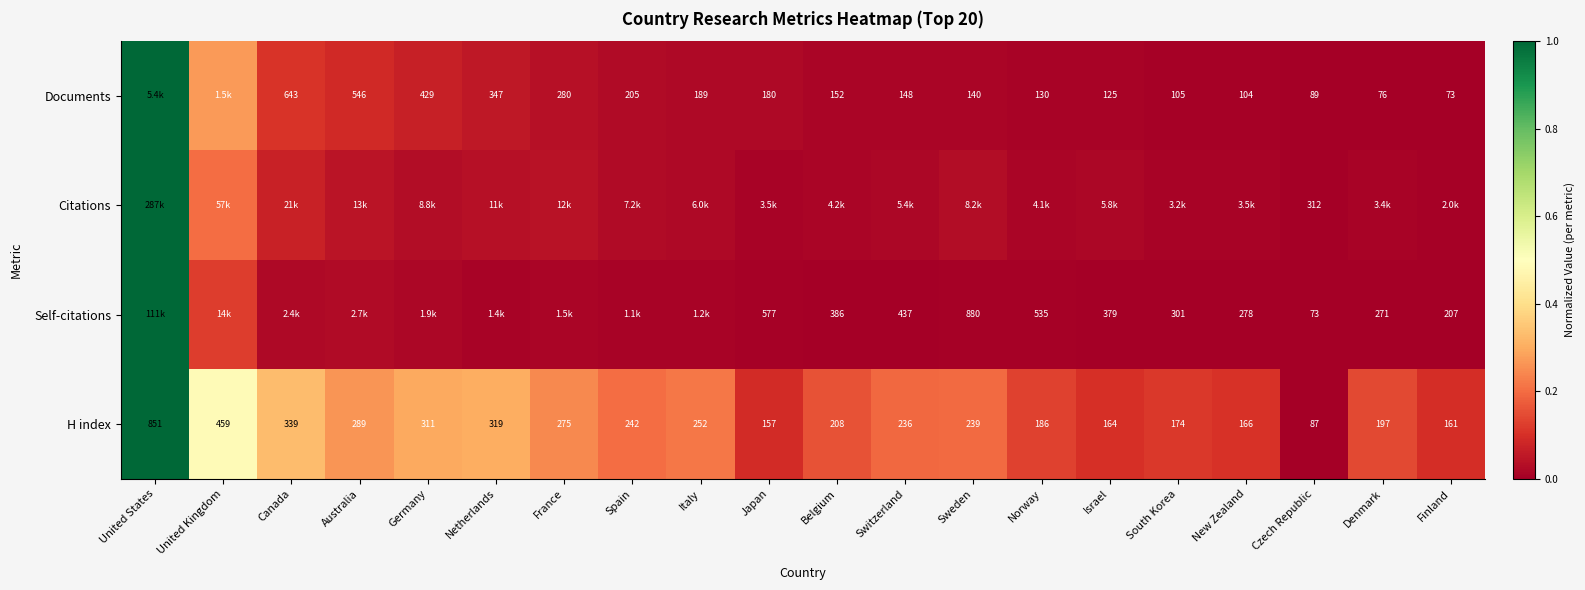

List the labels in order of H index value, largest first.

United States, United Kingdom, Canada, Netherlands, Germany, Australia, France, Italy, Spain, Sweden, Switzerland, Belgium, Denmark, Norway, South Korea, New Zealand, Israel, Finland, Japan, Czech Republic